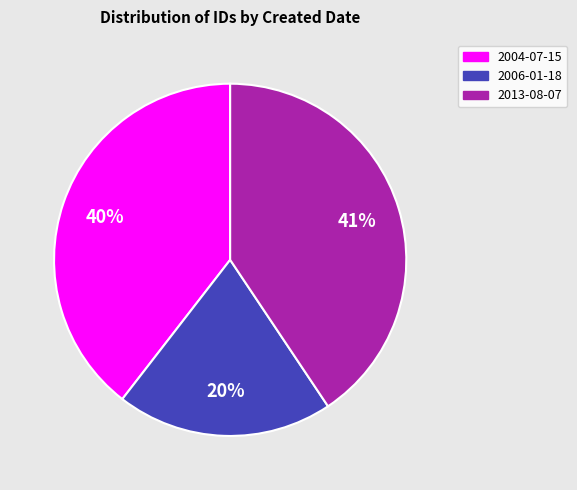

Is the sum of 2004-07-15 and 2013-08-07 greater than half?

Yes